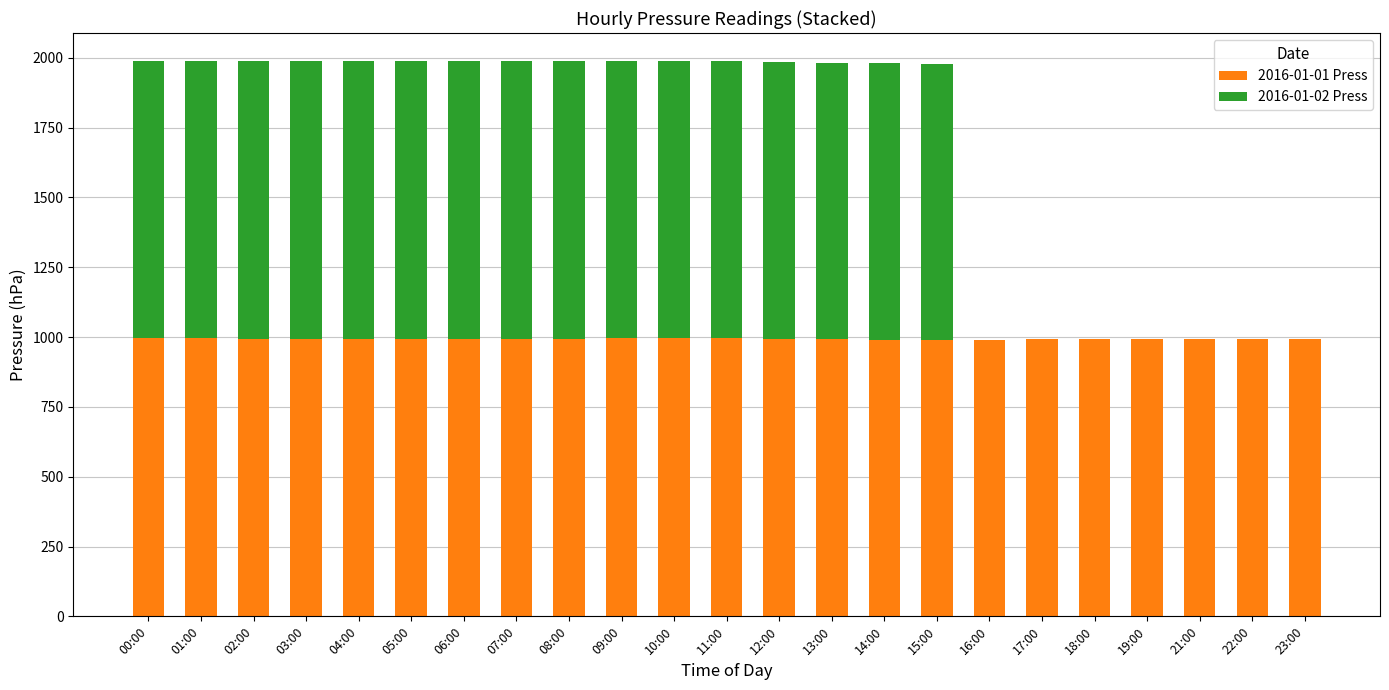

The value of 2016-01-01 Press at 22:00 is 361. True or false?

False